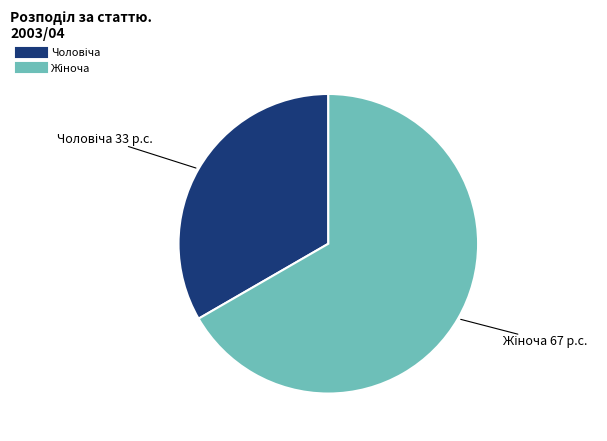

Is there any slice that represents more than half of the pie?

Yes